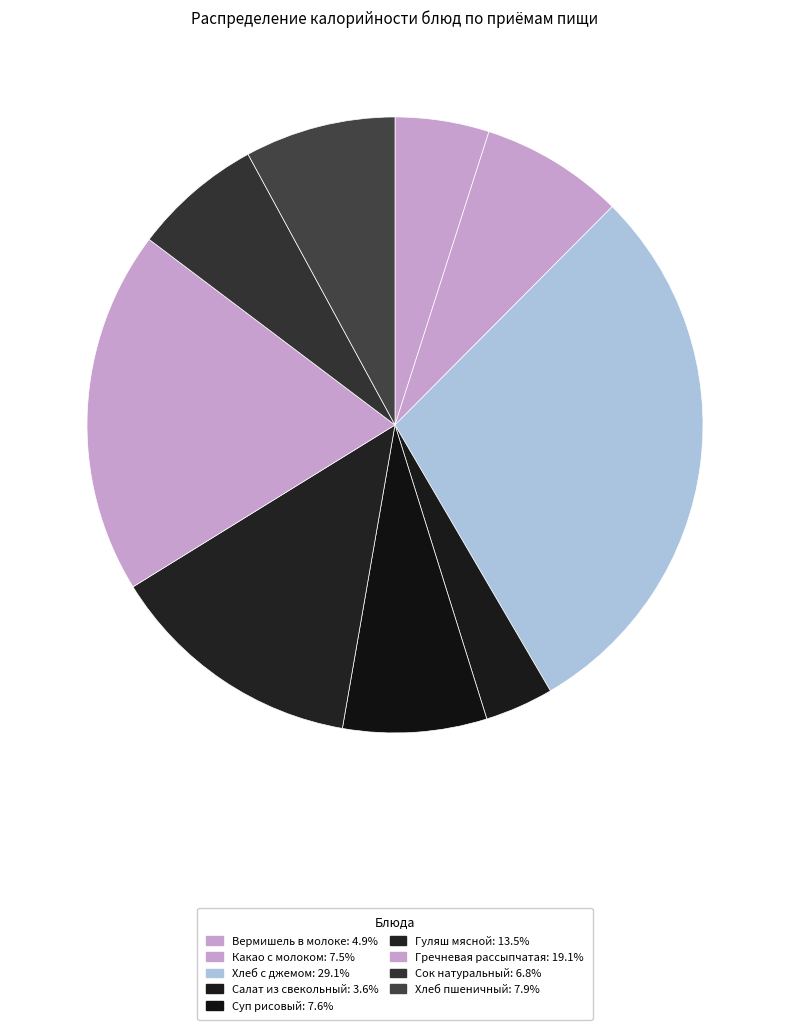

Does Хлеб пшеничный represent more than half of the total?

No